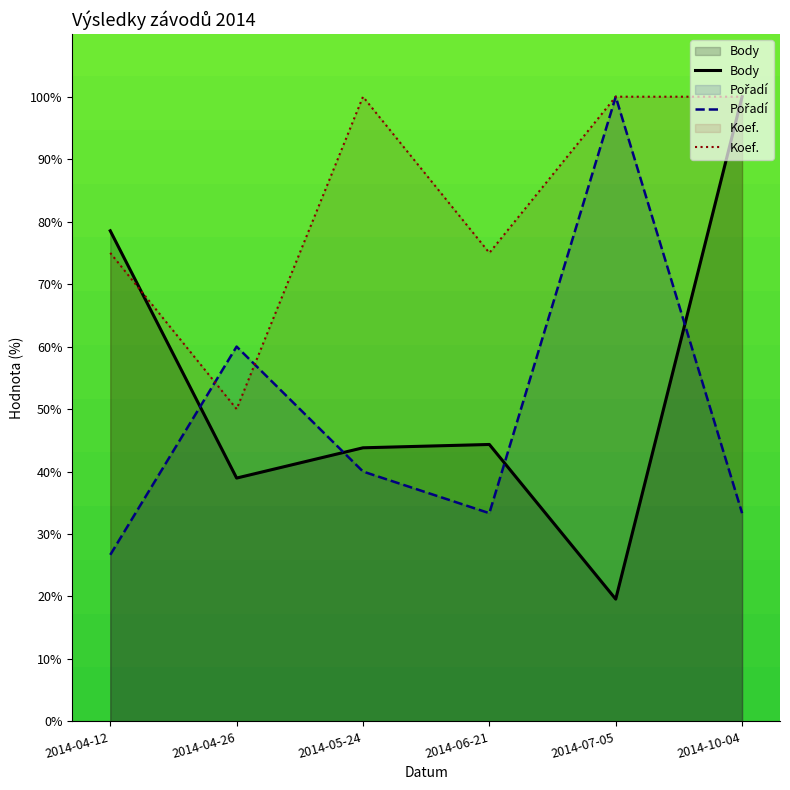

True or false: Koef. has more than 1 interior local peaks.

False